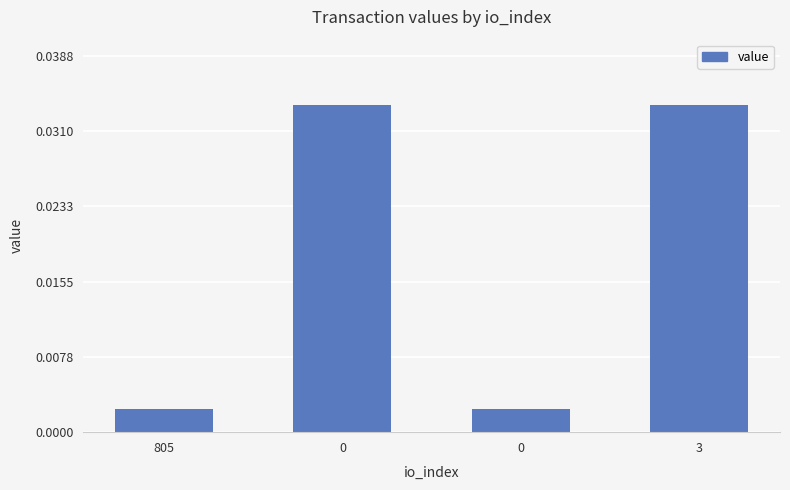

How many series are shown in this chart?

1